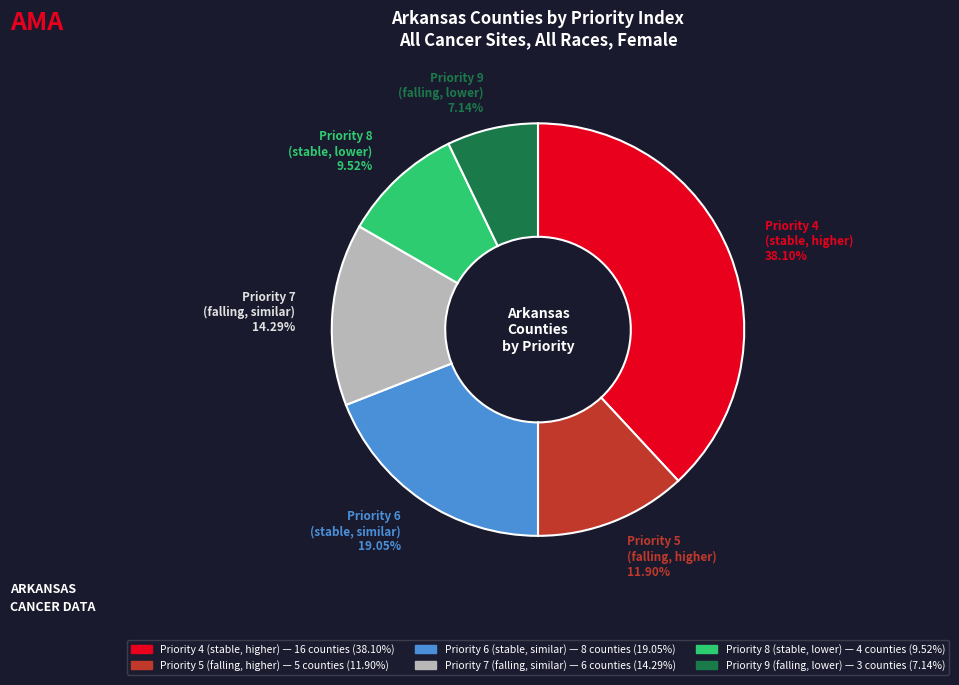

Count the number of slices in the pie.

6